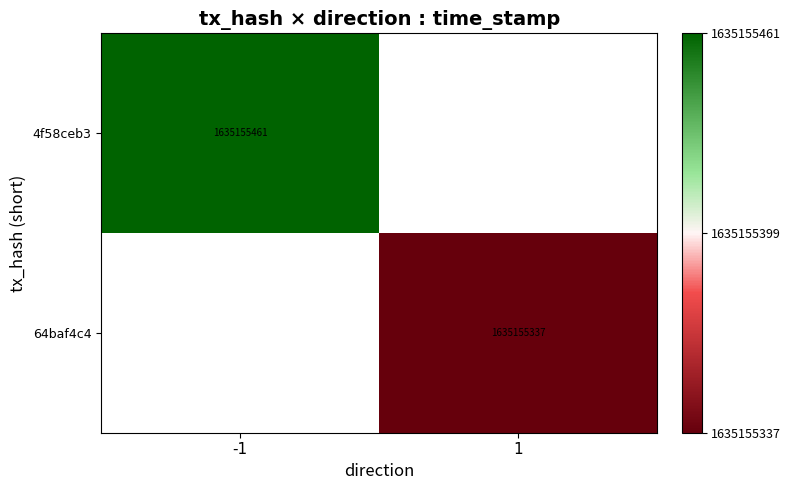

The value of 4f58ceb3315363b701b52ee38076d8fd2b24696 at direction is -2. True or false?

False